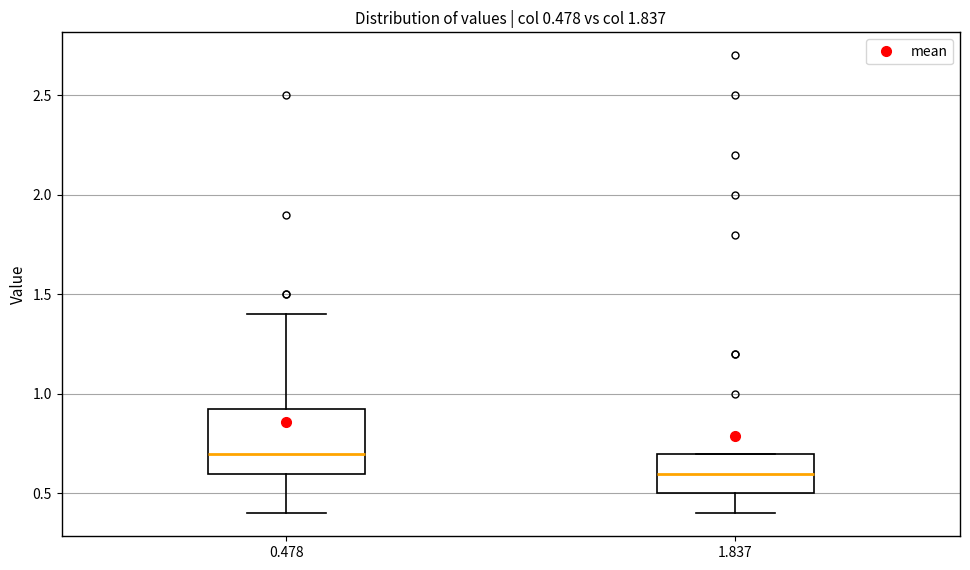

Which box has the lowest median line?

1.837